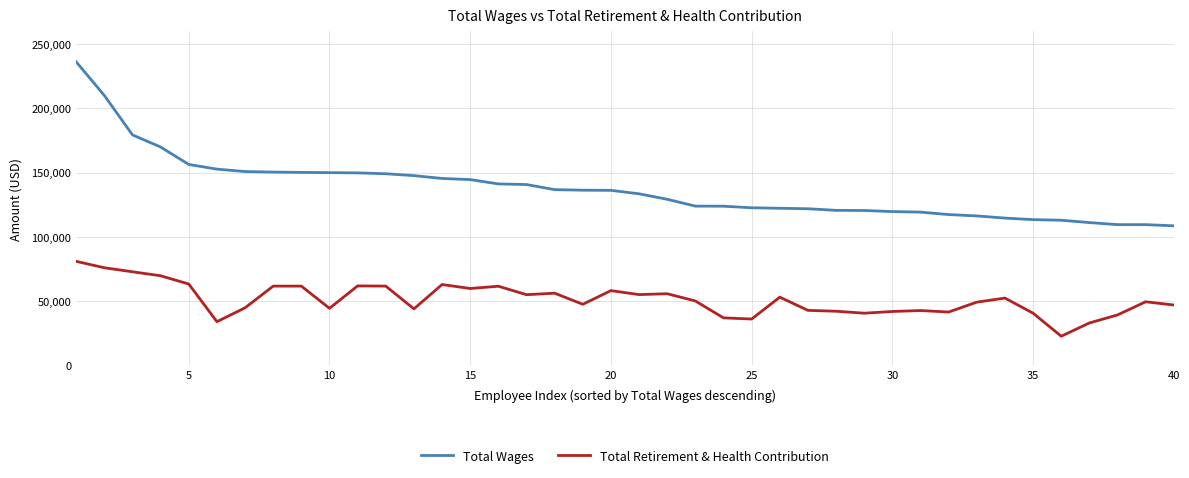

Rank the series by their average value, from lowest to highest.

Total Retirement & Health Contribution, Total Wages